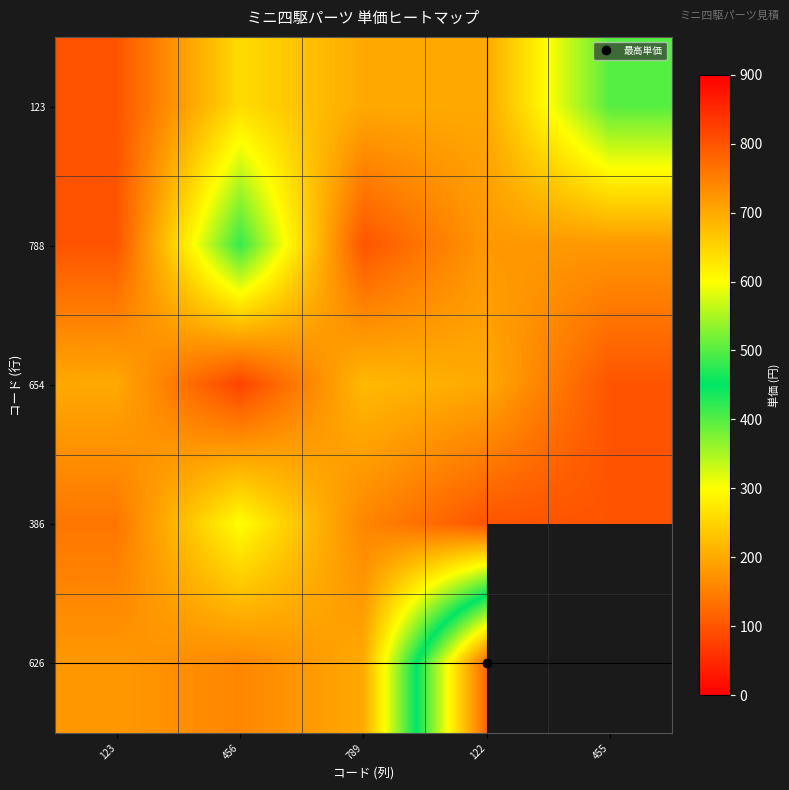

Is it true that 788 equals 100.0 at 123?

True